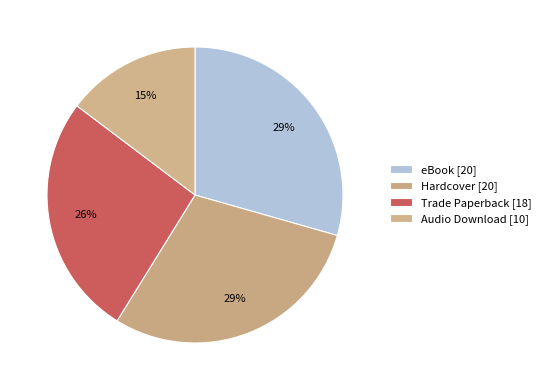

True or false: Hardcover accounts for 29% of the total.

True